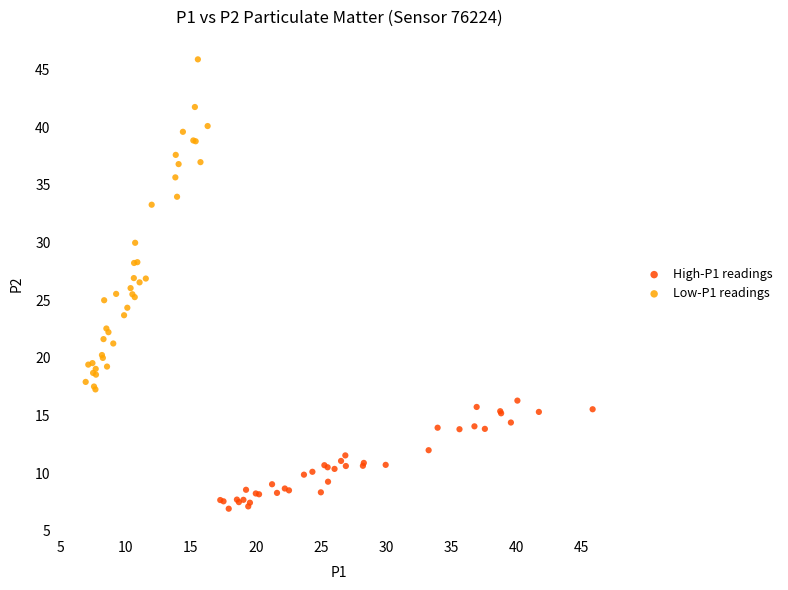

Which series has the largest Y range (max minus min)?

Low-P1 readings